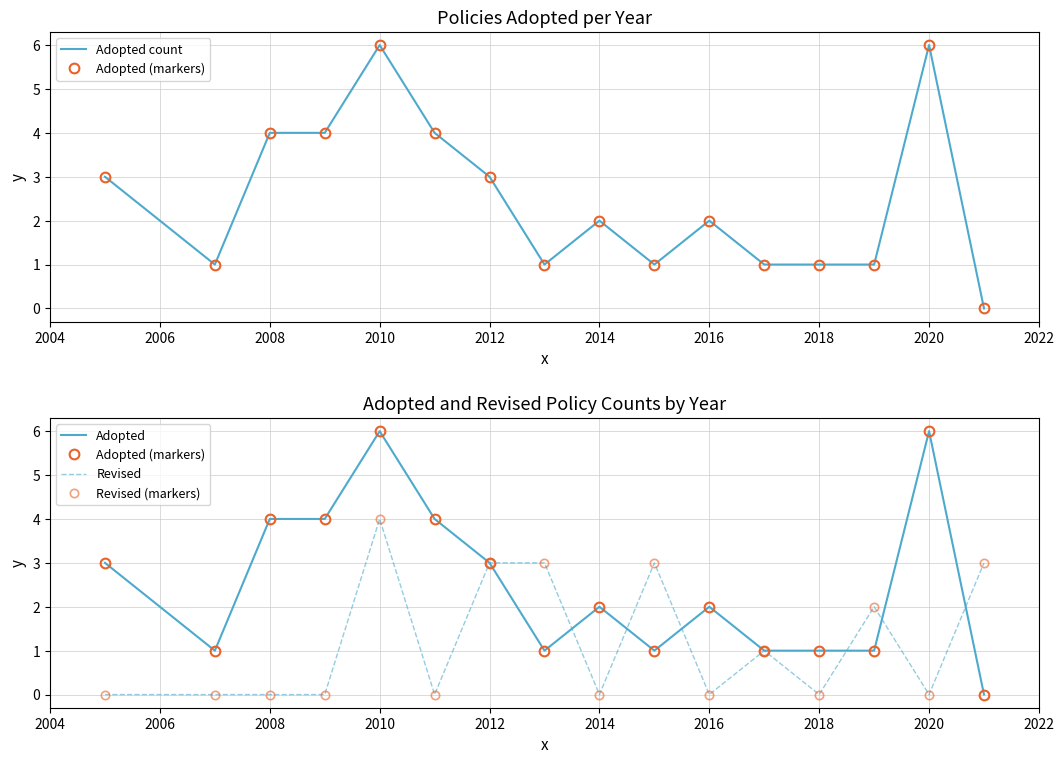

True or false: Adopted and Adopted count cross at least once.

False